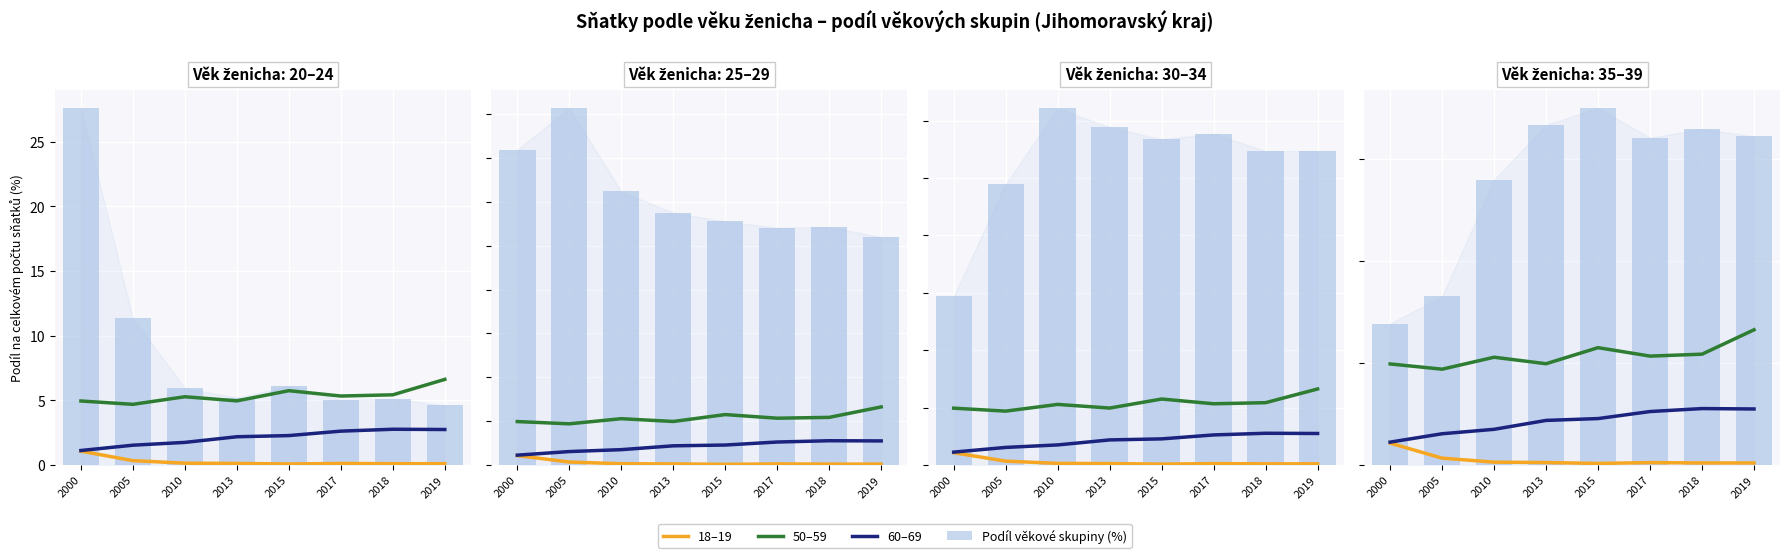

Which has a higher value, 2010 or 2017?

2010